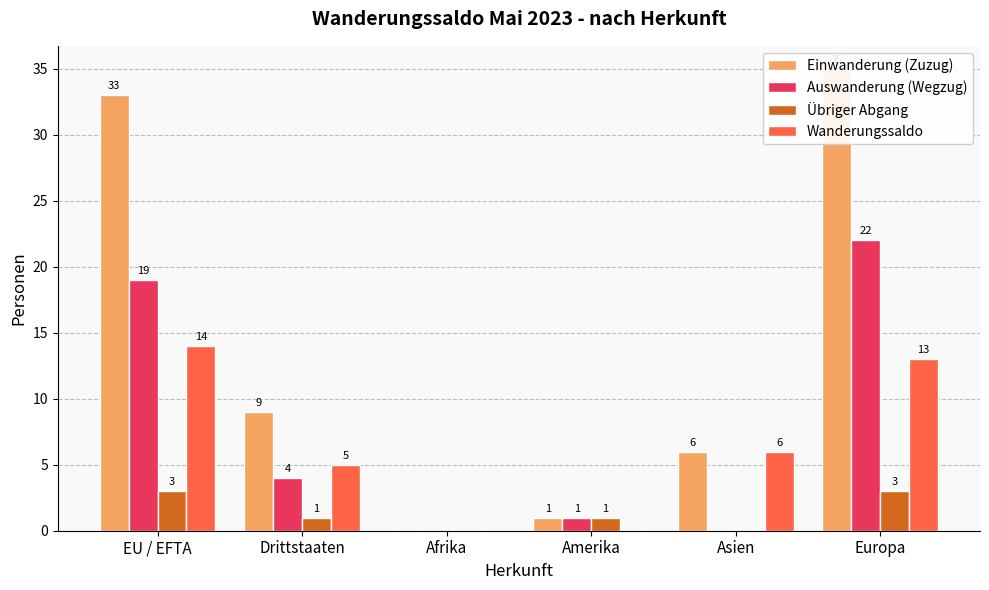

Reading left to right, what are all the values shown in this chart?

Einwanderung (Zuzug): 33	9	0	1	6	35
Auswanderung (Wegzug): 19	4	0	1	0	22
Übriger Abgang: 3	1	0	1	0	3
Wanderungssaldo: 14	5	0	0	6	13